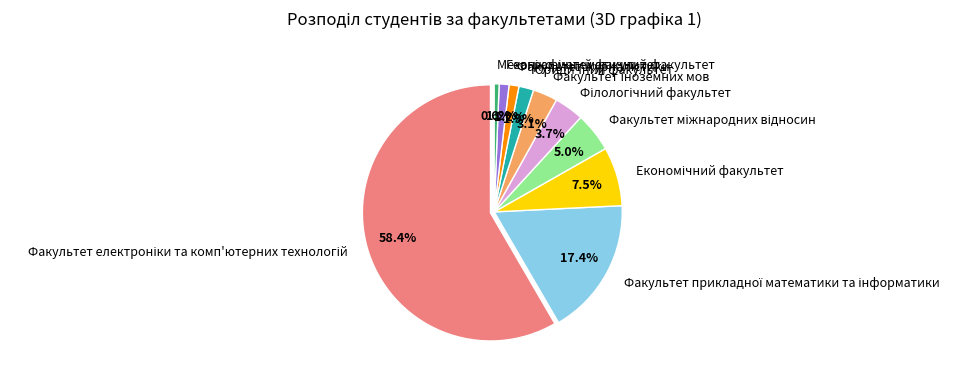

The Факультет журналістики slice represents 12% of the pie. True or false?

False